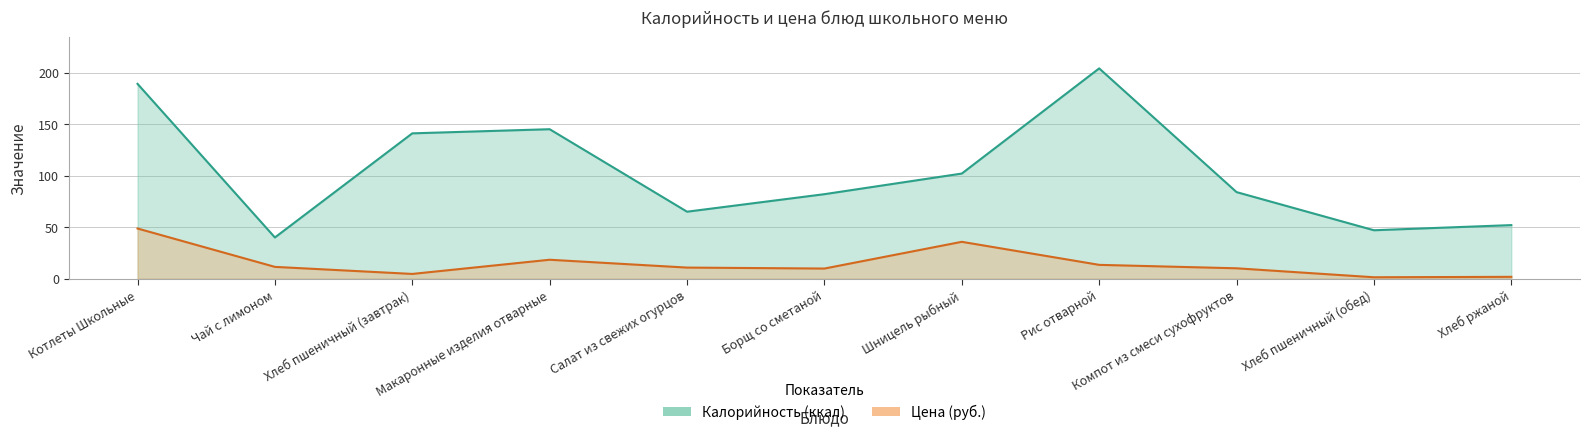

True or false: Цена and Калорийность intersect in this chart.

False